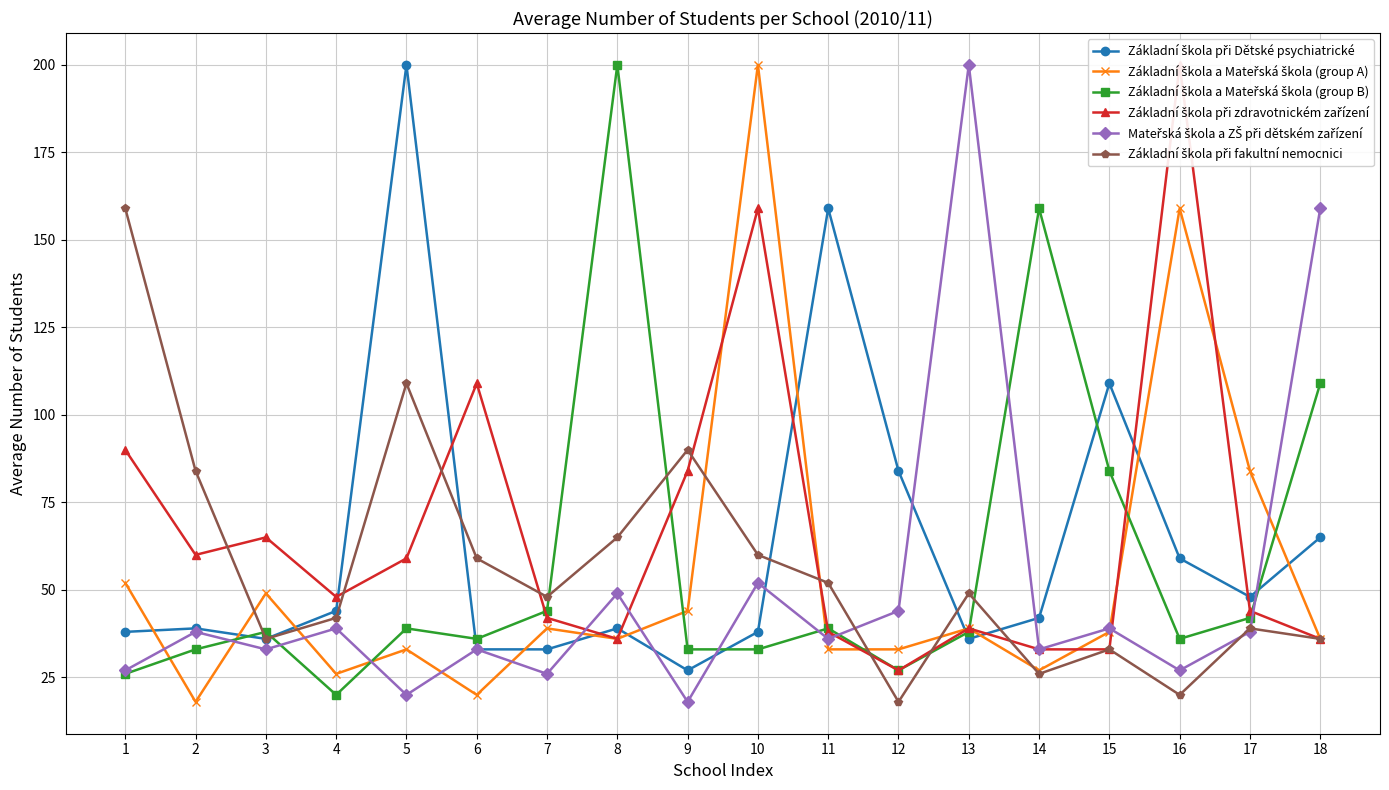

List the series in order of their peak value, lowest first.

Základní škola při fakultní nemocnici, Základní škola při Dětské psychiatrické, Základní škola a Mateřská škola (group A), Základní škola a Mateřská škola (group B), Základní škola při zdravotnickém zařízení, Mateřská škola a ZŠ při dětském zařízení